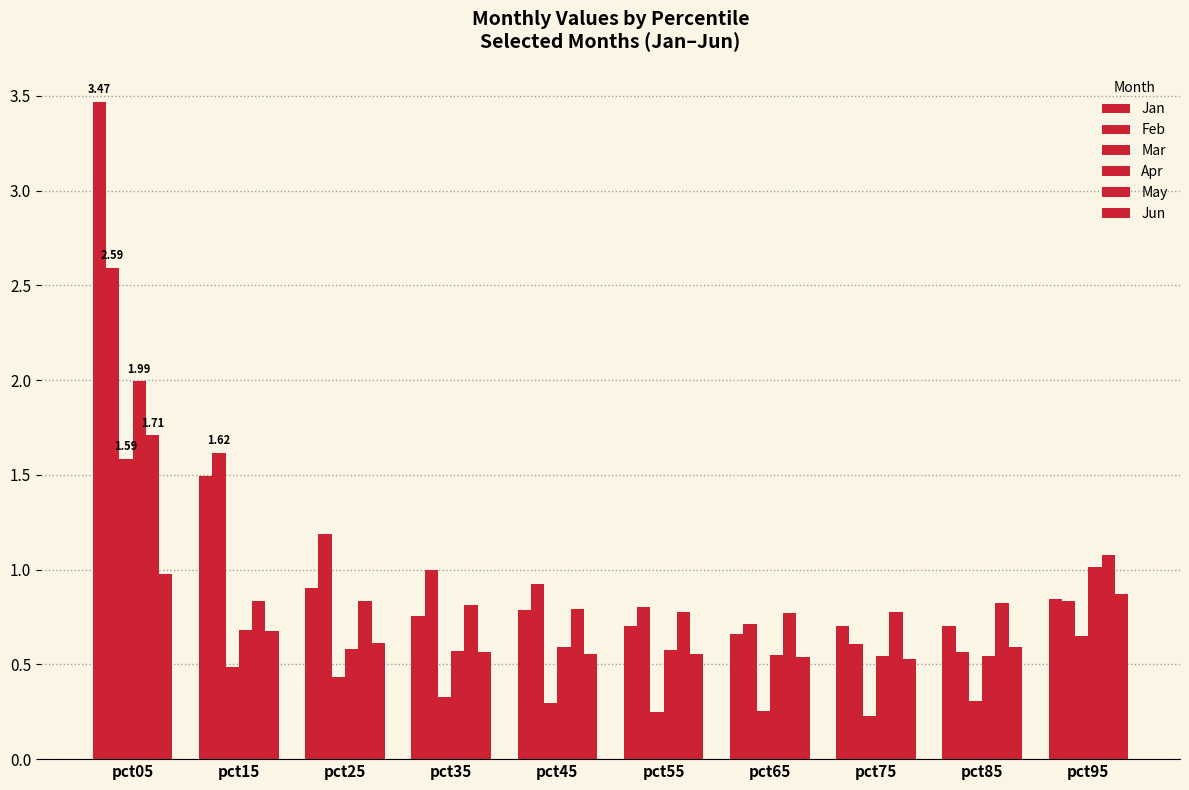

What is the spread (max minus min) of values at pct05?

2.5